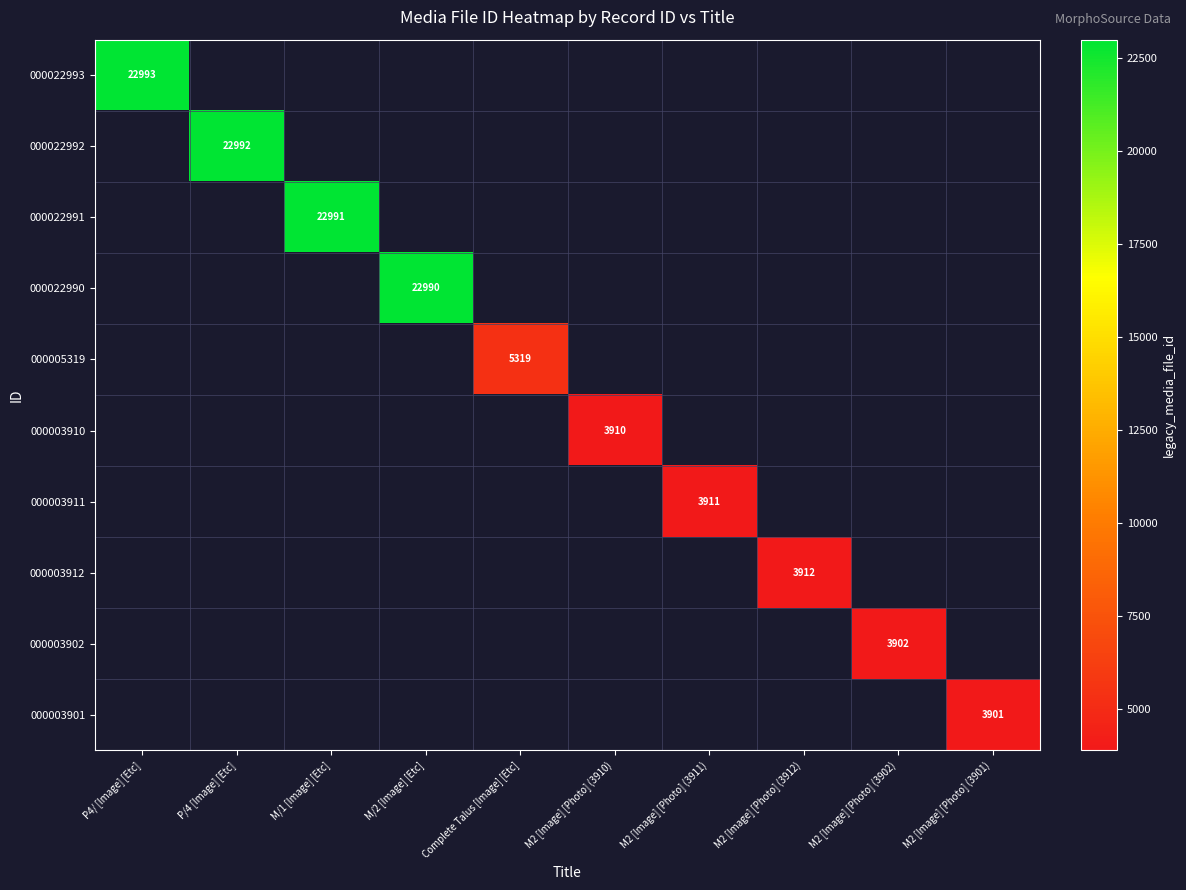

List the labels in order of 000003912 value, largest first.

P4/ [Image] [Etc], P/4 [Image] [Etc], M/1 [Image] [Etc], M/2 [Image] [Etc], Complete Talus [Image] [Etc], M2 [Image] [Photo] (3910), M2 [Image] [Photo] (3911), M2 [Image] [Photo] (3912), M2 [Image] [Photo] (3902), M2 [Image] [Photo] (3901)